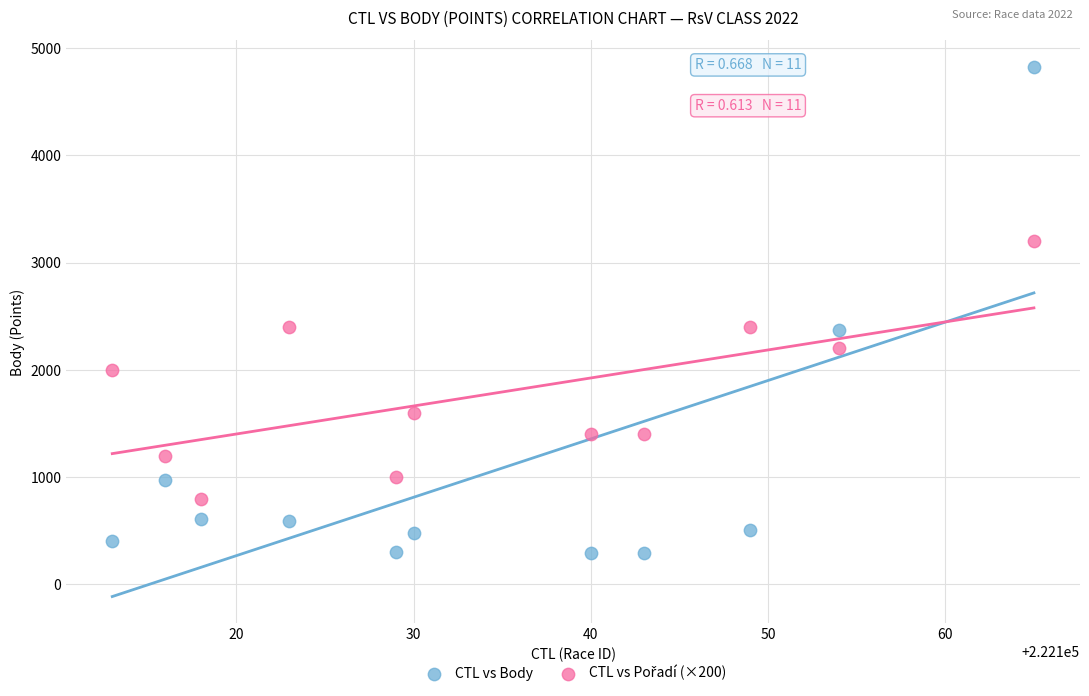

Which series reaches the maximum Y coordinate?

CTL vs Body